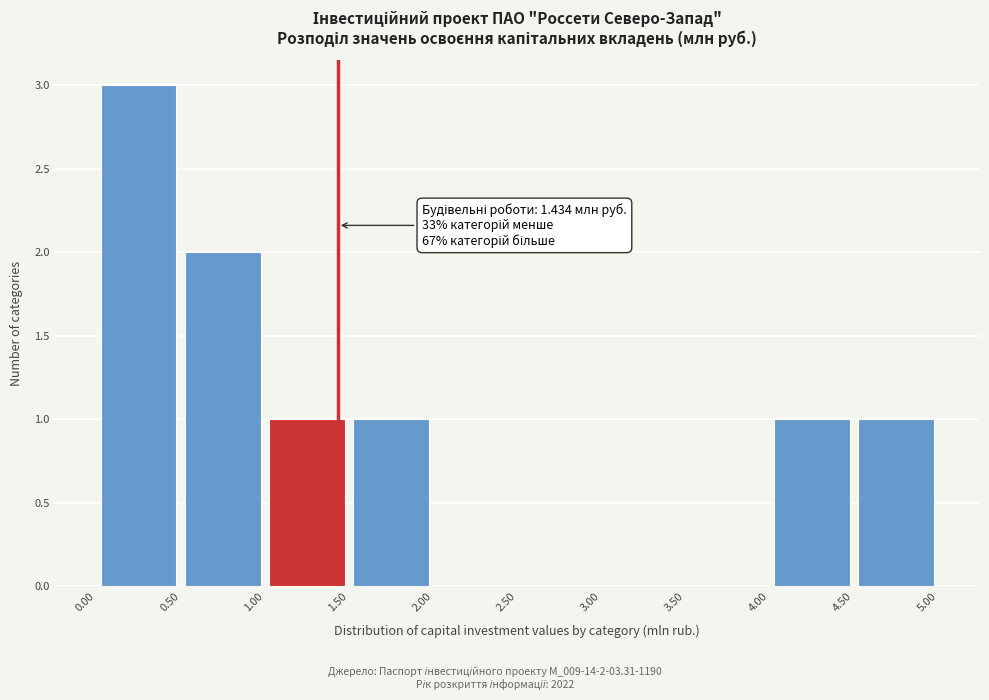

Over which range of the x-axis is the bar tallest?

0.00 to 0.50